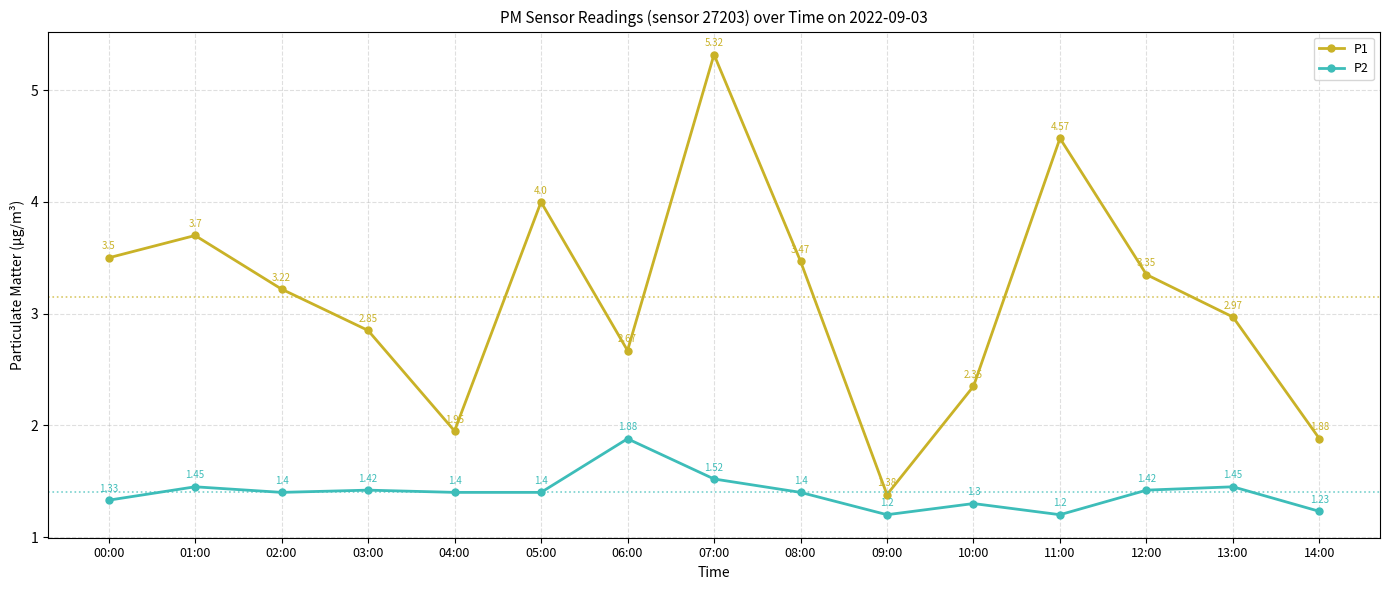

What is the spread (max minus min) of values at 03:00?

1.4